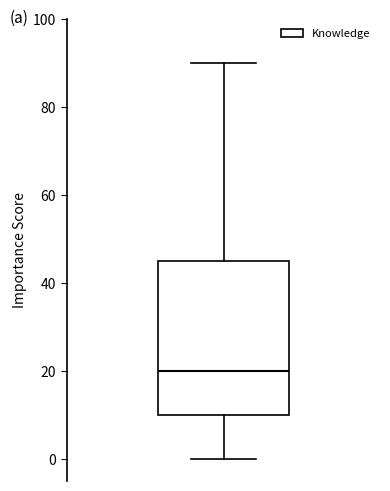

Read this box plot against the y-axis: the position of the median line, the range covered by the box, and the ends of both whiskers. The values are not printed on the chart, so give them approximately, as read against the axis.

median 20, box 10 to 46, whiskers 0 to 90